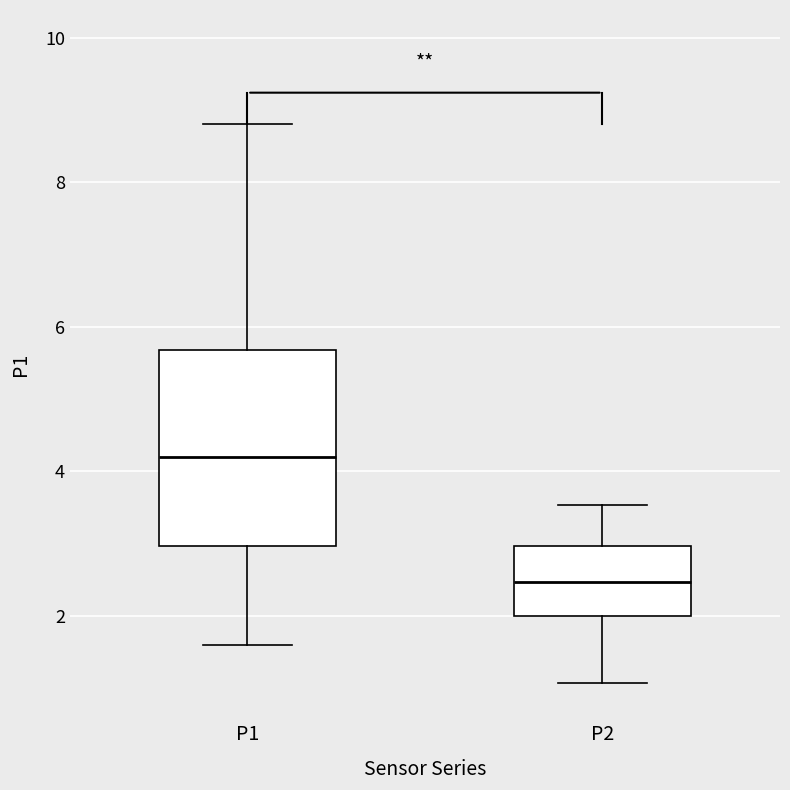

Which box's median line is the highest?

P1